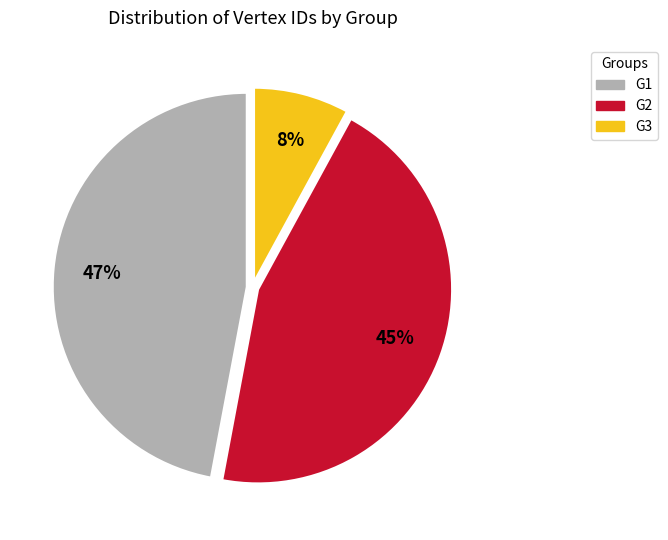

To the nearest percent, what portion does G2 represent?

45%